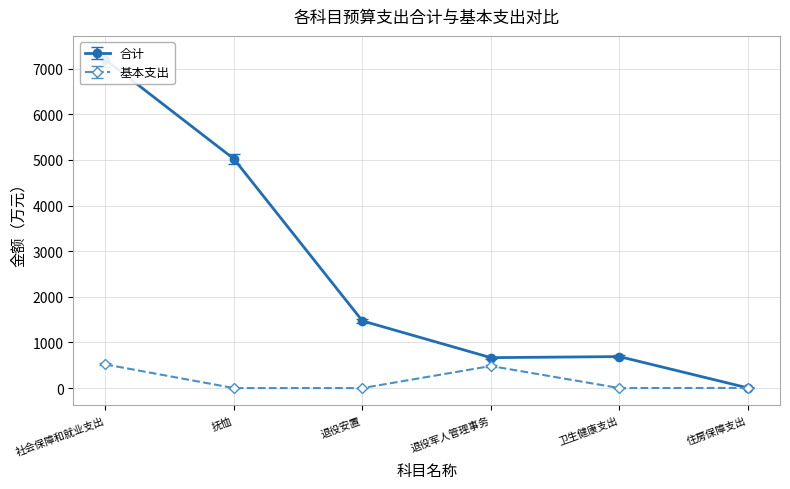

The value of 基本支出 at 社会保障和就业支出 is 518.5. True or false?

True